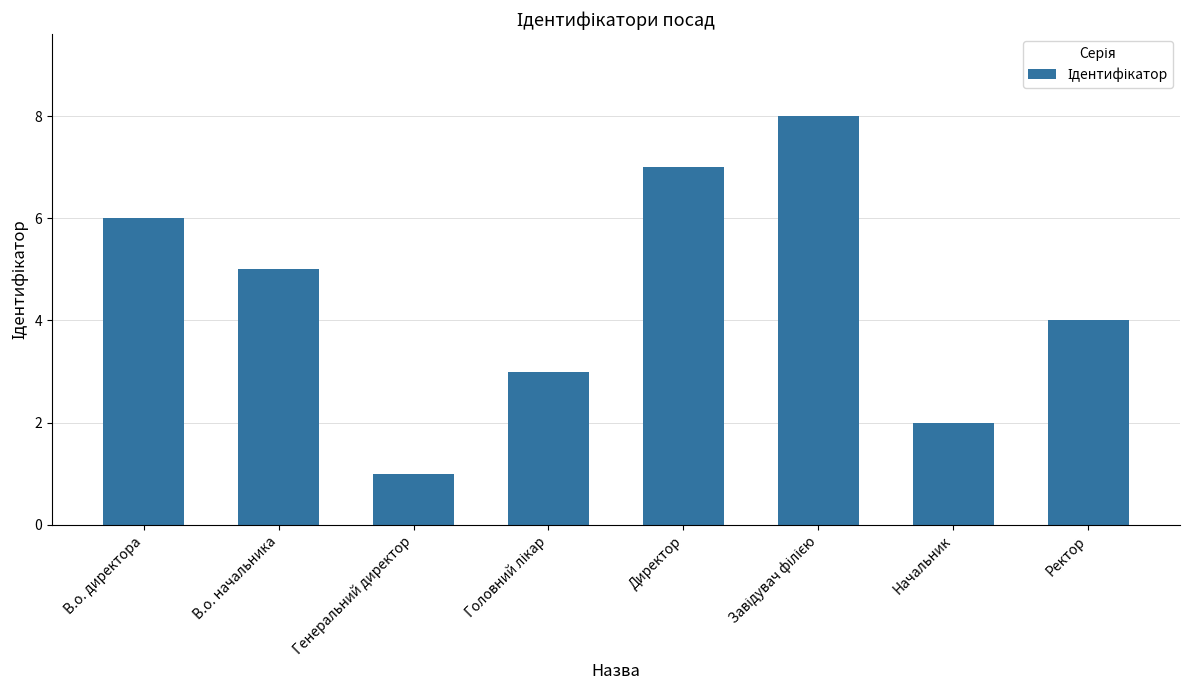

What is the approximate value at Ректор?

4